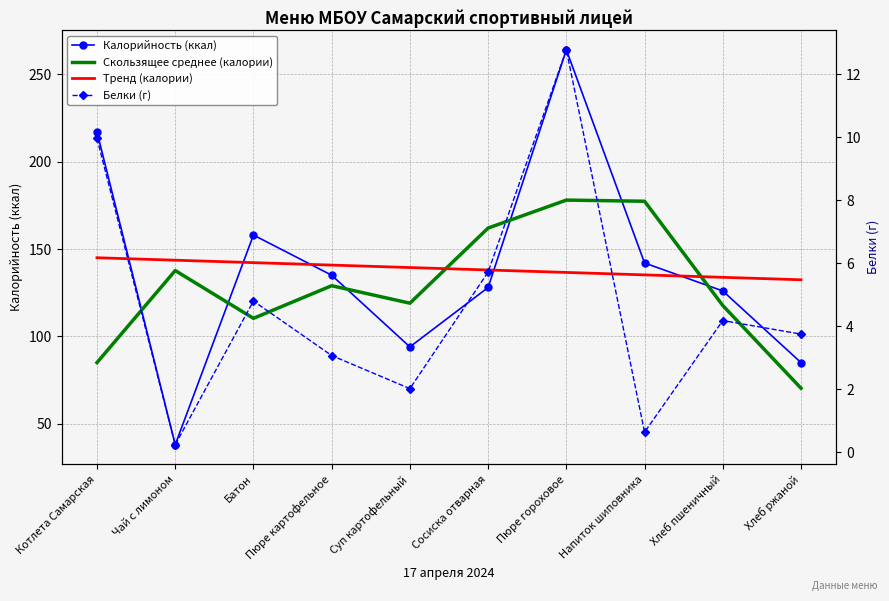

What position from the left is Пюре картофельное?

4